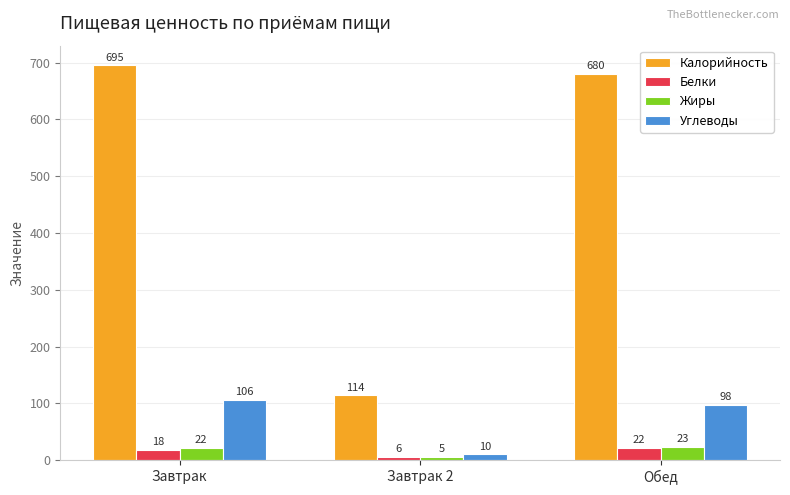

What is the sum of all Белки values?

46